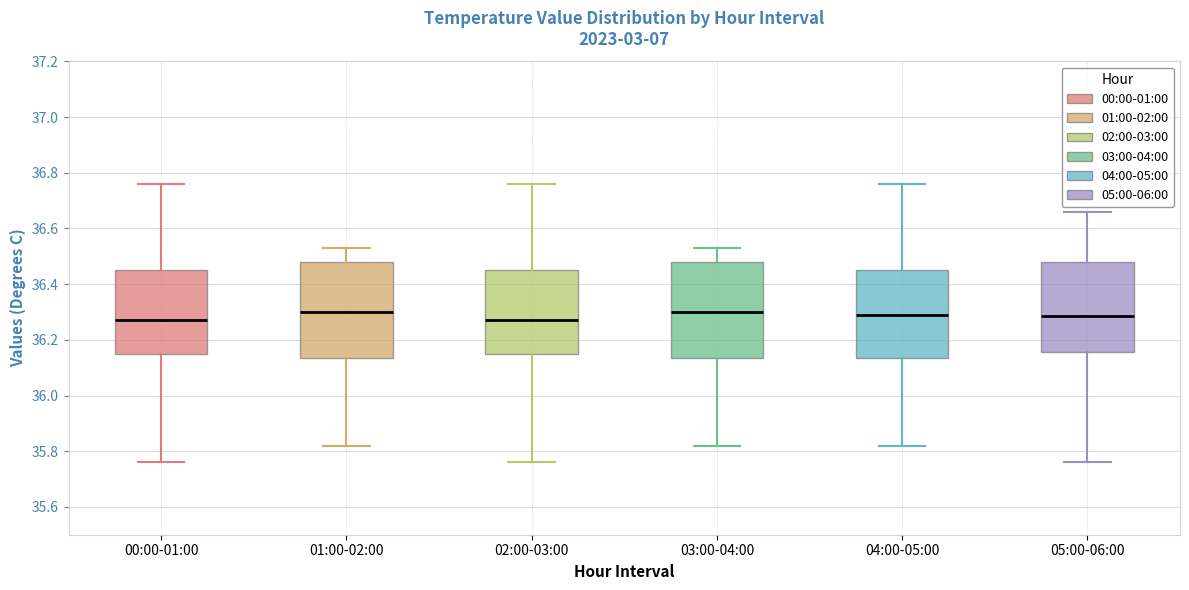

Reading left to right, transcribe this box plot: for each box, give where its median line is, the range the box spans, and where its two whiskers end, as read against the y-axis. The values are not printed on the chart, so give them approximately, as read against the axis.

00:00-01:00: median 36.28, box 36.16 to 36.46, whiskers 35.76 to 36.76
01:00-02:00: median 36.30, box 36.14 to 36.48, whiskers 35.82 to 36.54
02:00-03:00: median 36.28, box 36.16 to 36.46, whiskers 35.76 to 36.76
03:00-04:00: median 36.30, box 36.14 to 36.48, whiskers 35.82 to 36.54
04:00-05:00: median 36.30, box 36.14 to 36.46, whiskers 35.82 to 36.76
05:00-06:00: median 36.28, box 36.16 to 36.48, whiskers 35.76 to 36.66